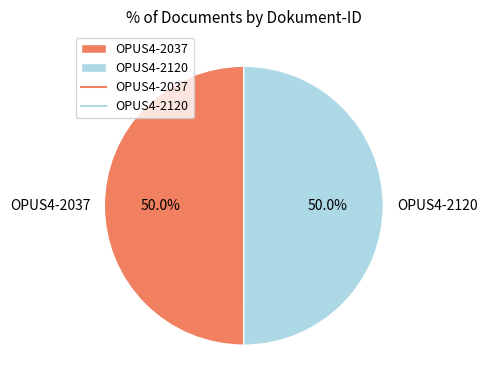

Count the number of slices in the pie.

2